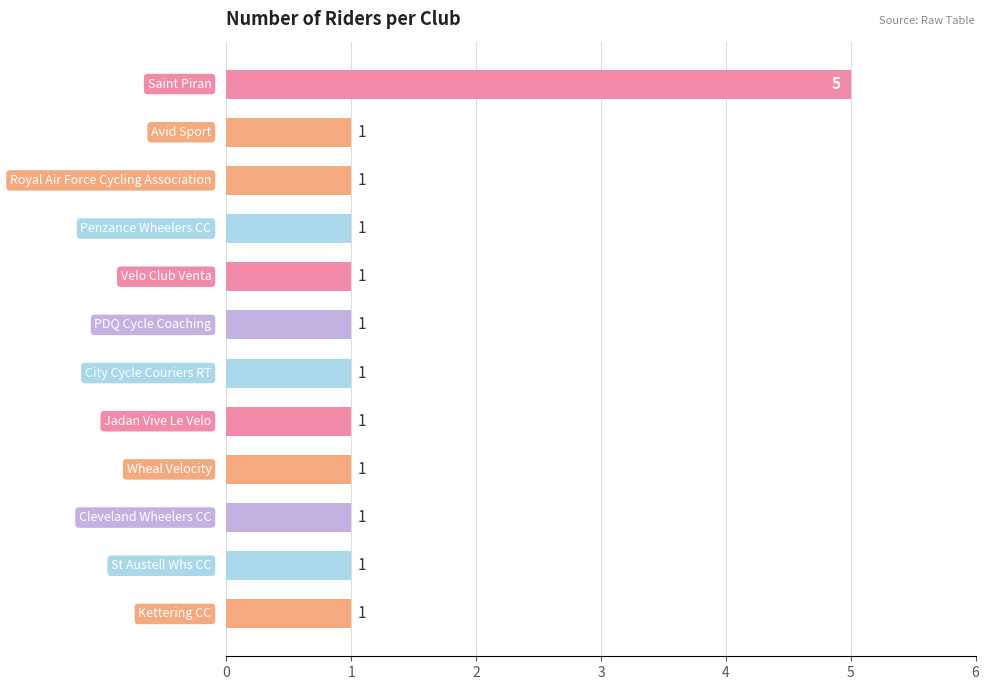

What is the sum of all values?

16